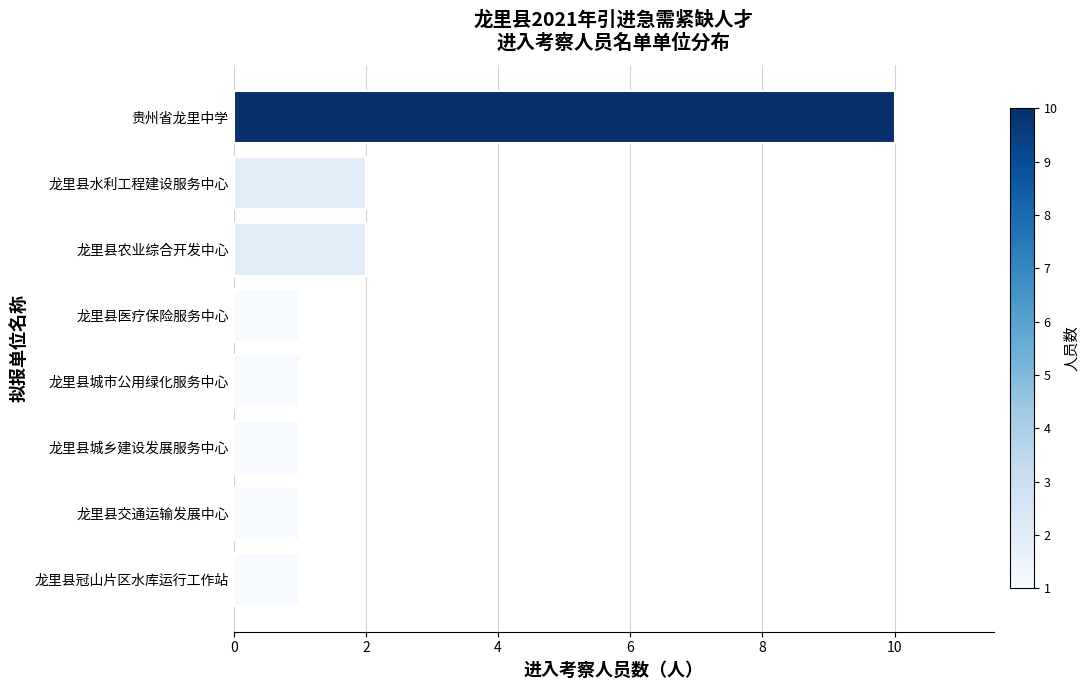

Which category has the highest value across all series?

贵州省龙里中学